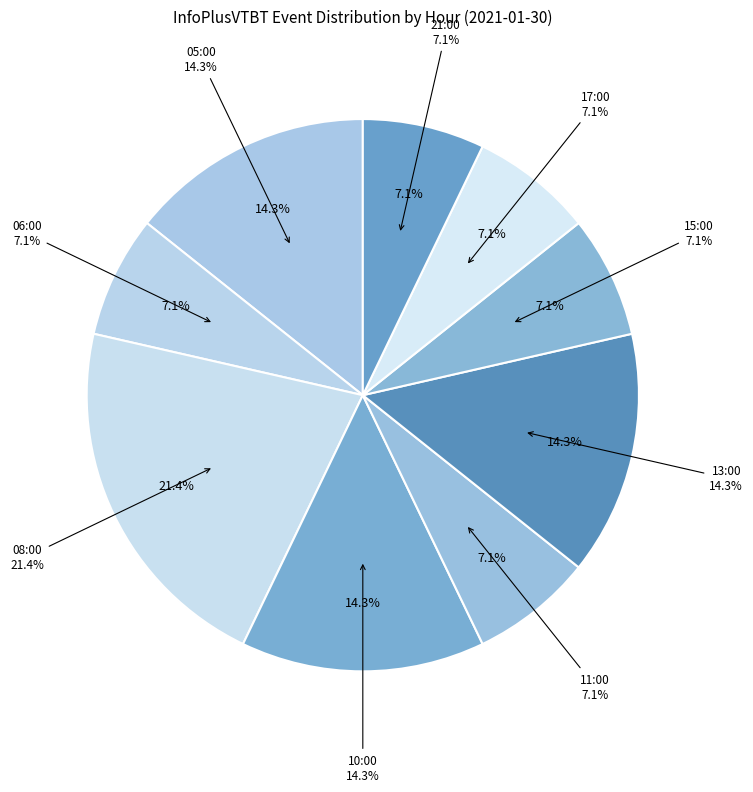

Rank the categories by value from highest to lowest.

08:00, 05:00, 10:00, 13:00, 06:00, 11:00, 15:00, 17:00, 21:00